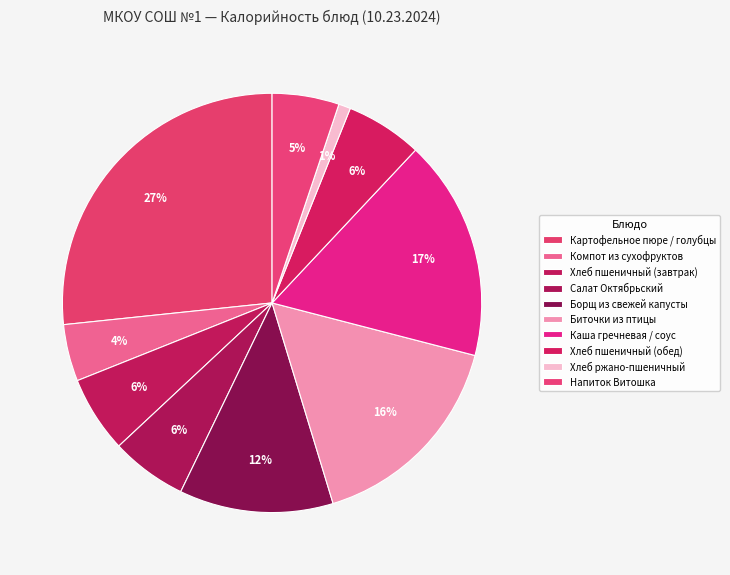

What percentage is the Каша гречневая / соус slice, to the nearest percent?

17%